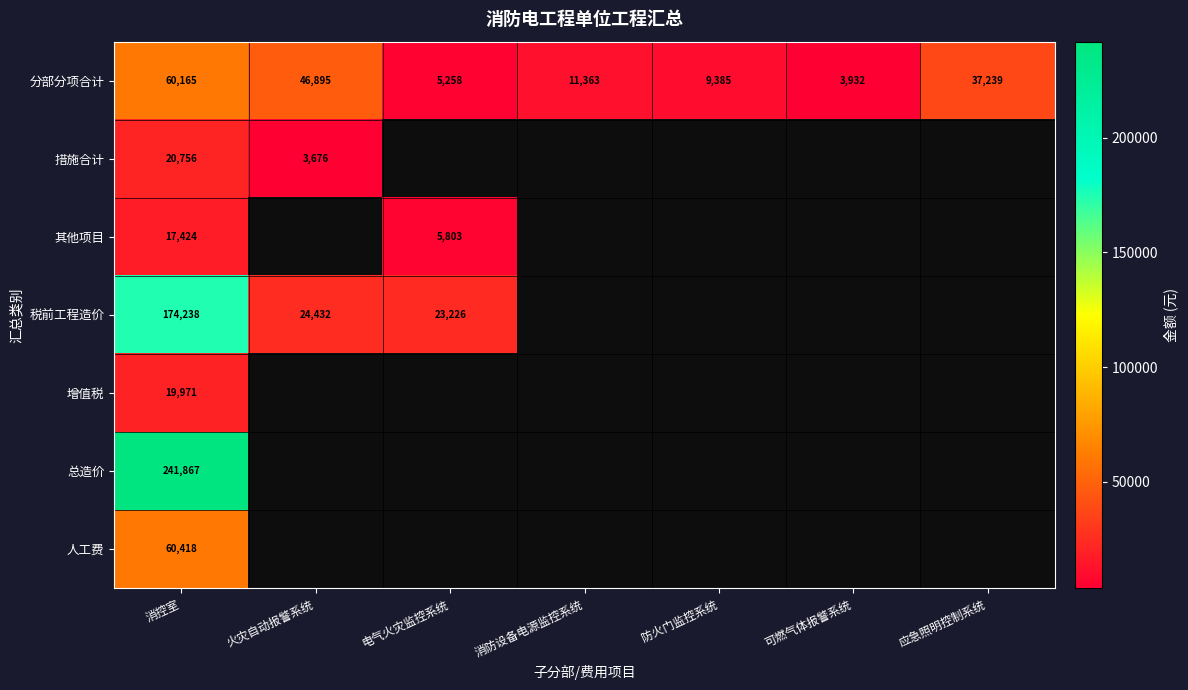

True or false: 税前工程造价 has a value of 23226.4 at 电气火灾监控系统.

True